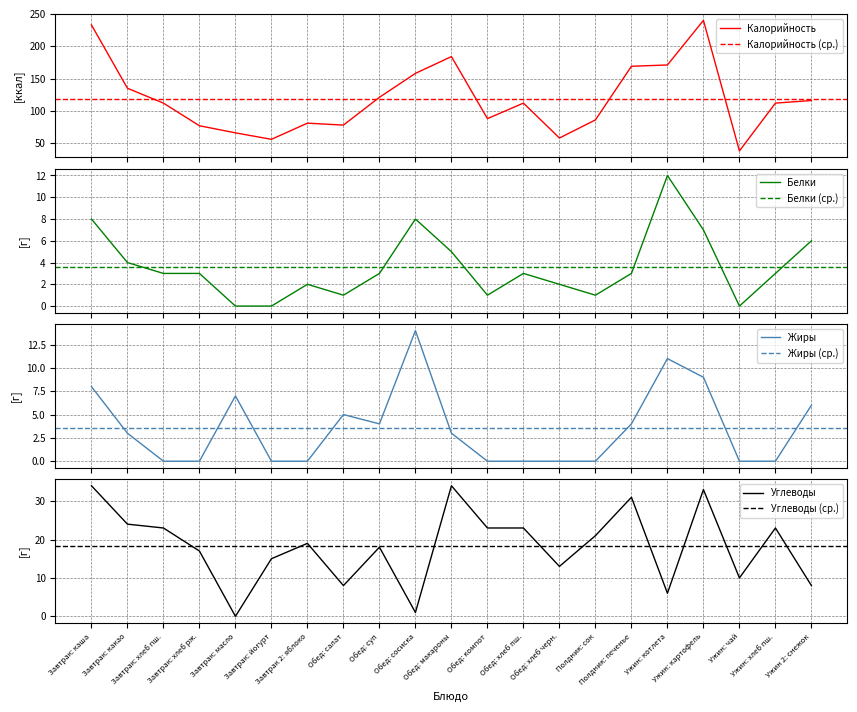

True or false: Калорийность and Углеводы intersect in this chart.

False